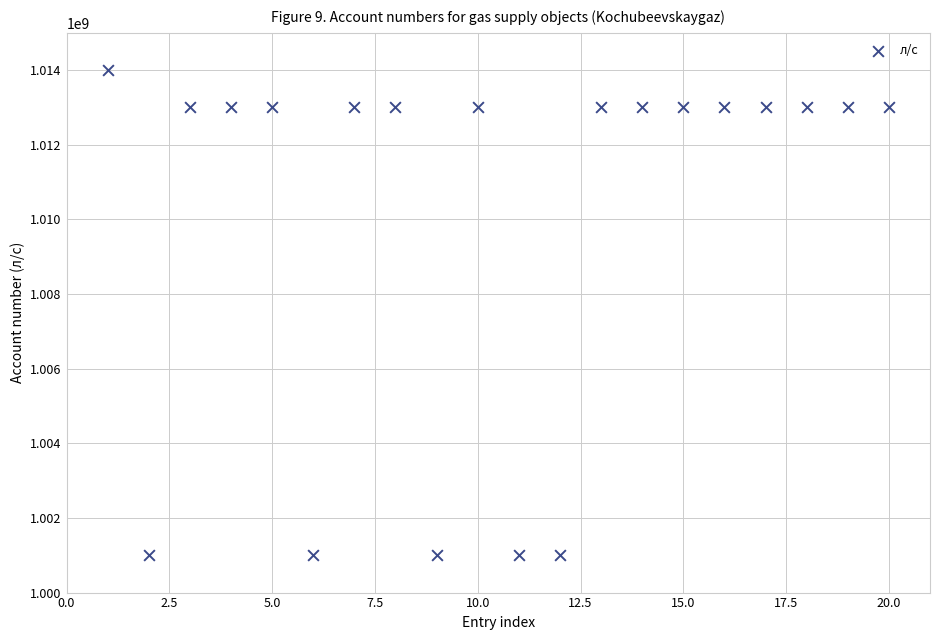

What is the range of Y values (max minus min)?

13002827